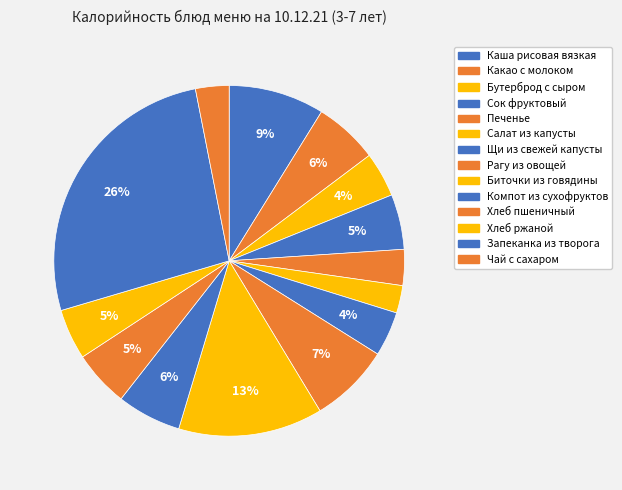

What portion of the pie excludes Биточки из говядины?

86.7%